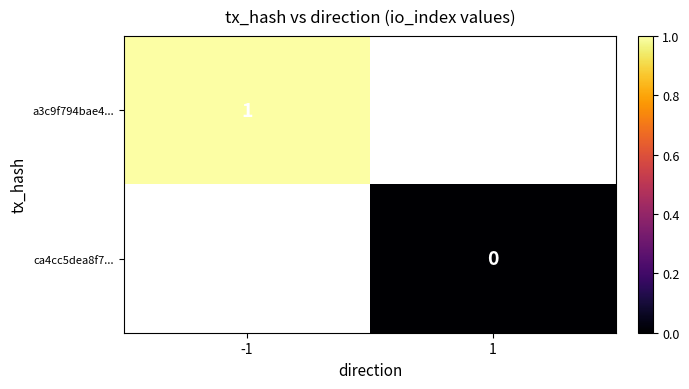

The value of a3c9f794bae4... at -1 is 0. True or false?

False